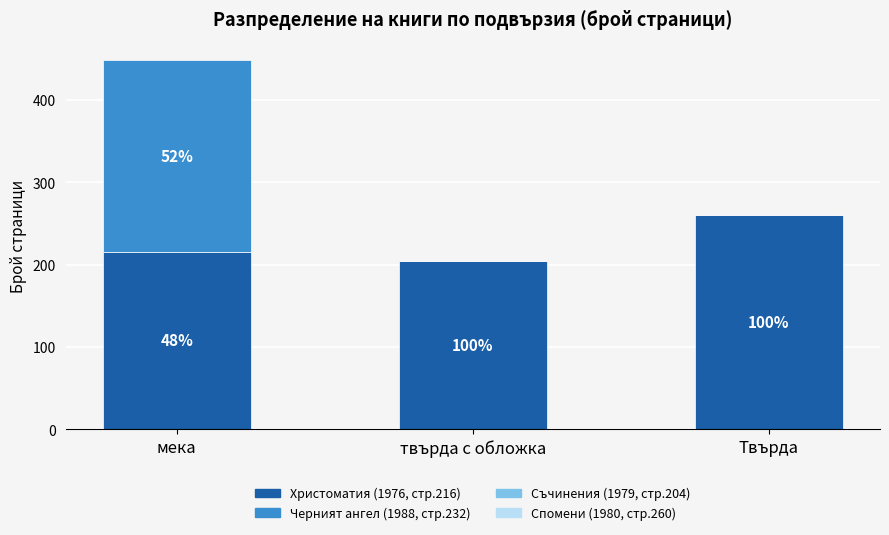

Are the bars horizontal?

No